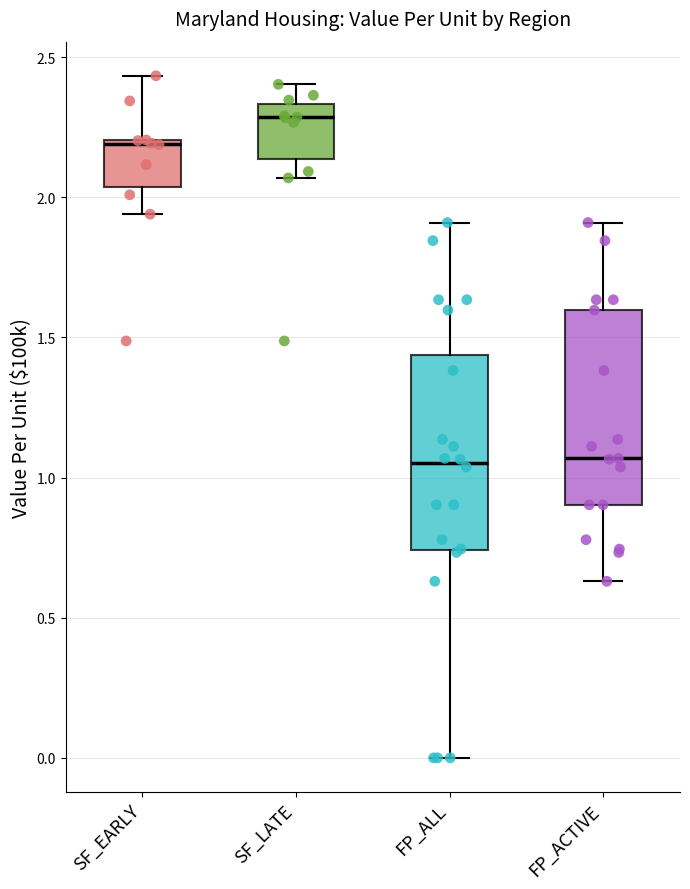

Where does the upper whisker of the box for SF_LATE end on the y-axis? The values are not printed on the chart, so give them approximately, as read against the axis.

2.40